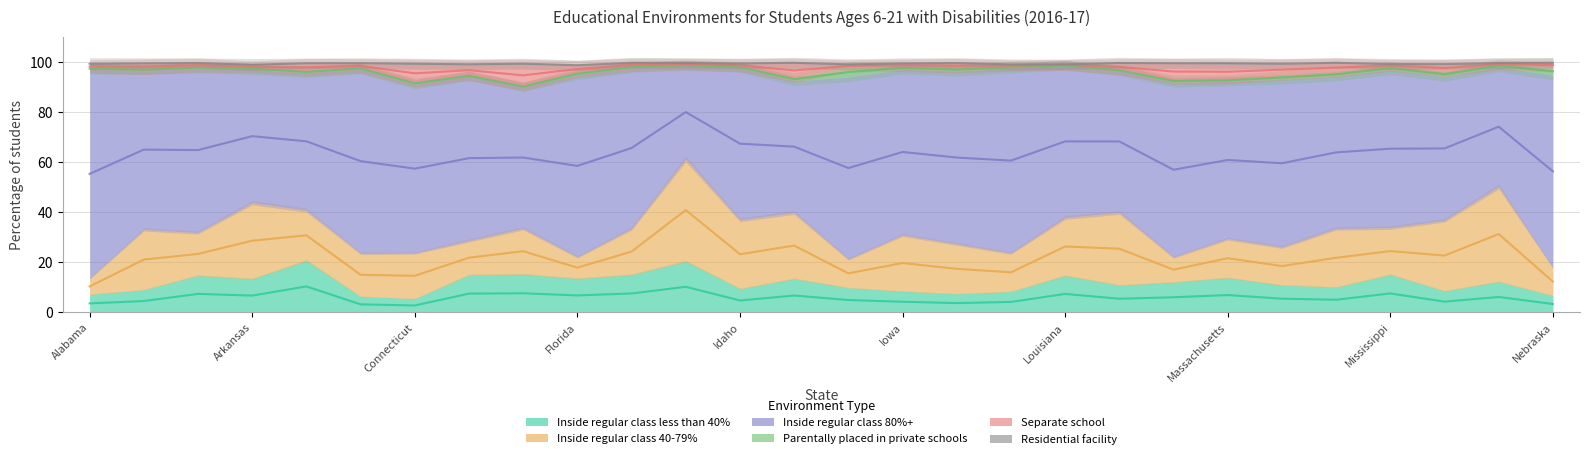

How many distinct data groups are displayed?

6